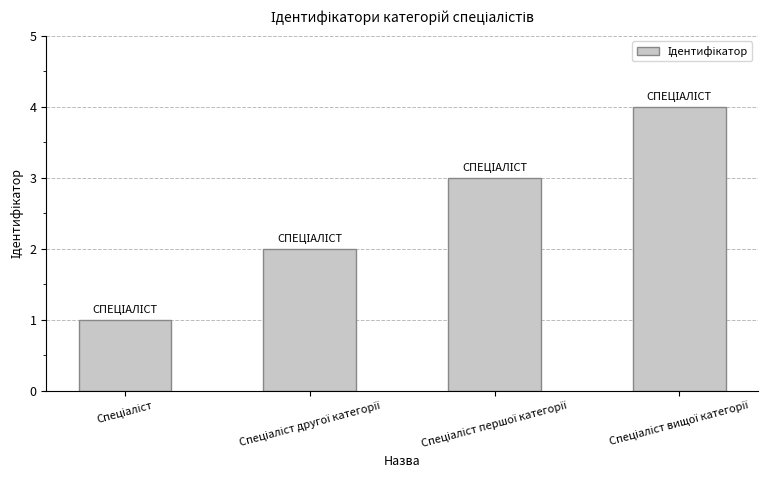

What is the difference between the maximum and minimum values?

3